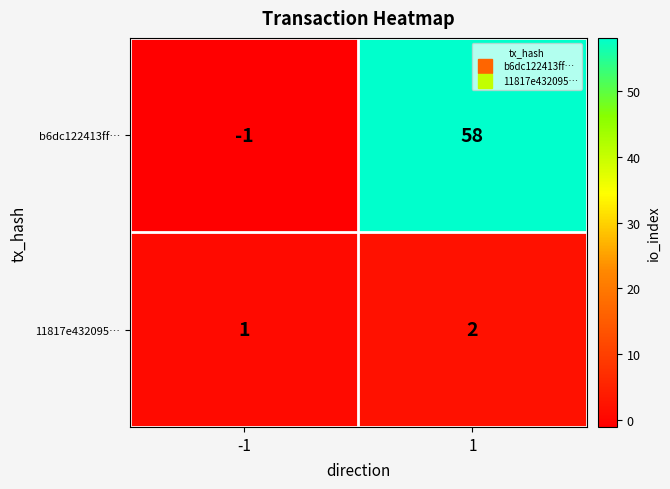

At -1, list the series in order from largest to smallest.

11817e432095…, b6dc122413ff…